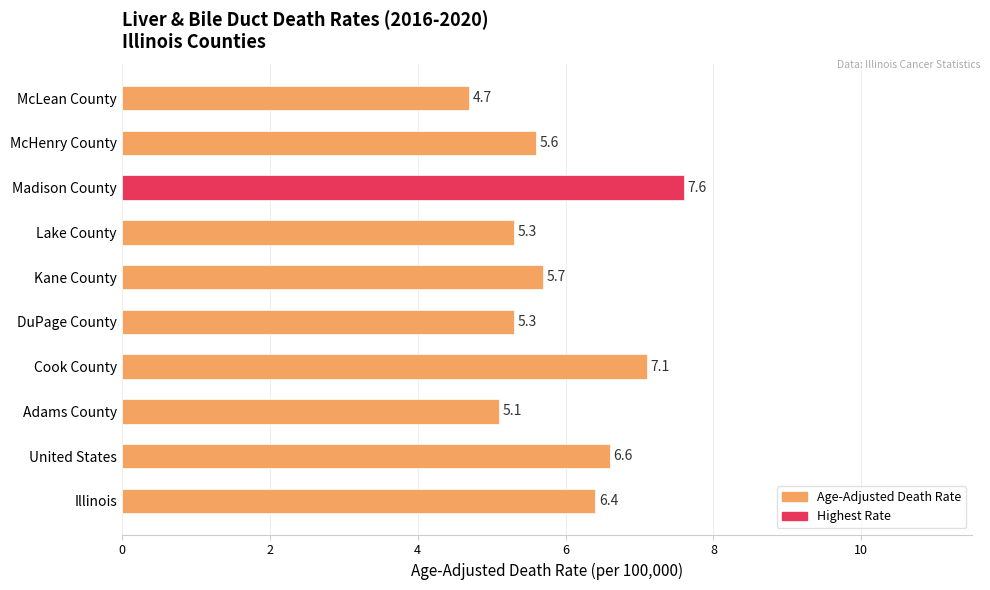

The value at Madison County is 7.6. True or false?

True